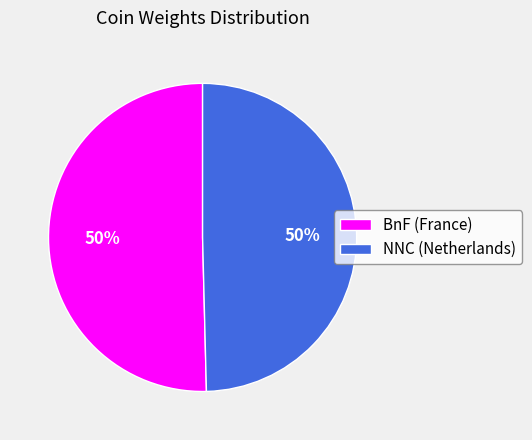

Approximately how many times larger is the value at BnF (France) compared to NNC (Netherlands)?

1.0